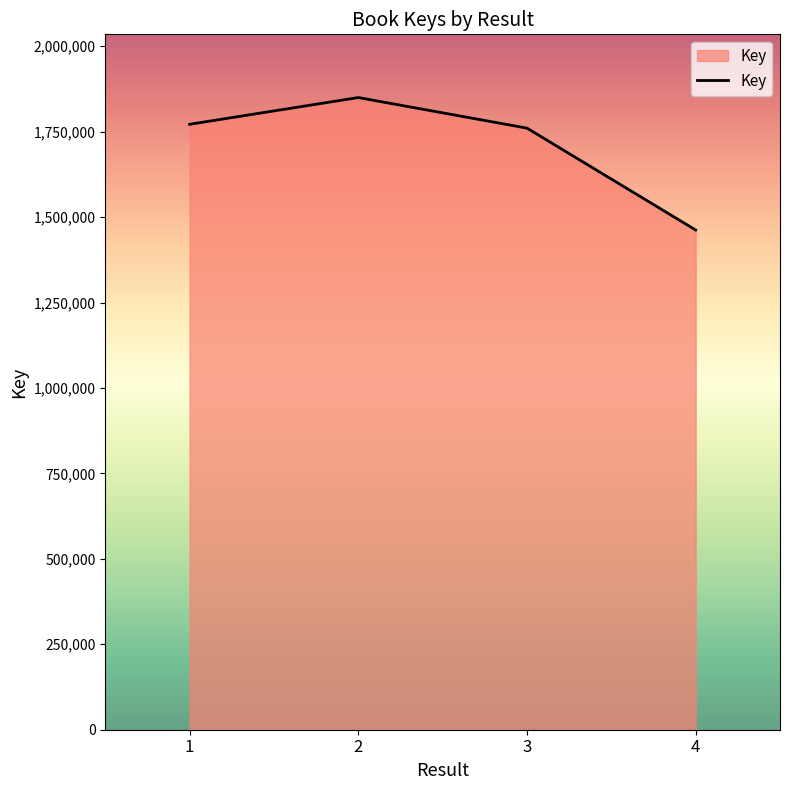

What is the sum of all values?

6843702